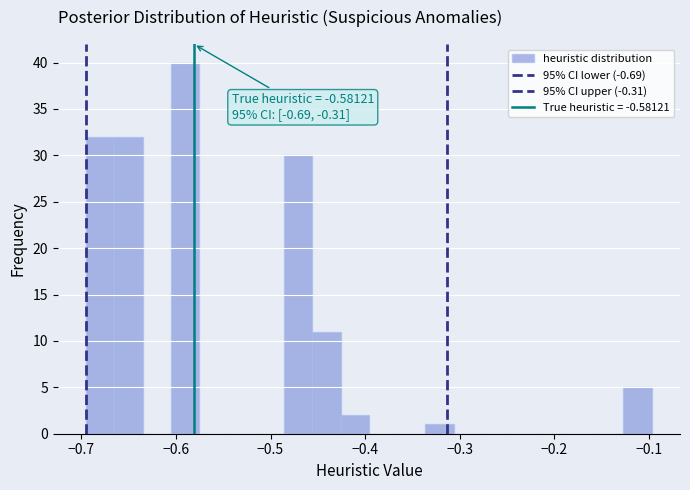

Read against the x-axis, roughly where is the centre of the tallest bar?

-0.59